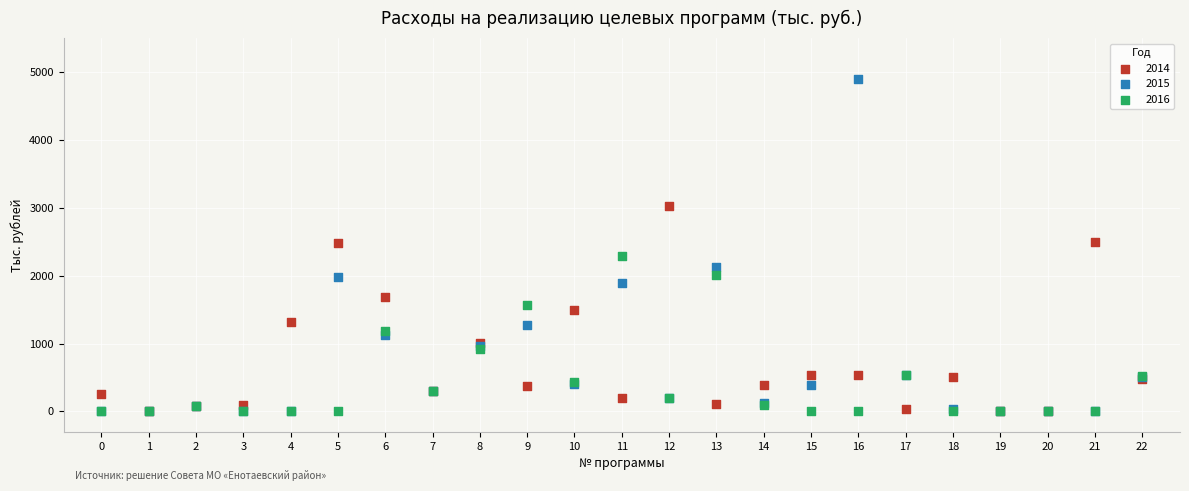

What are all the series names shown in the legend?

2014, 2015, 2016